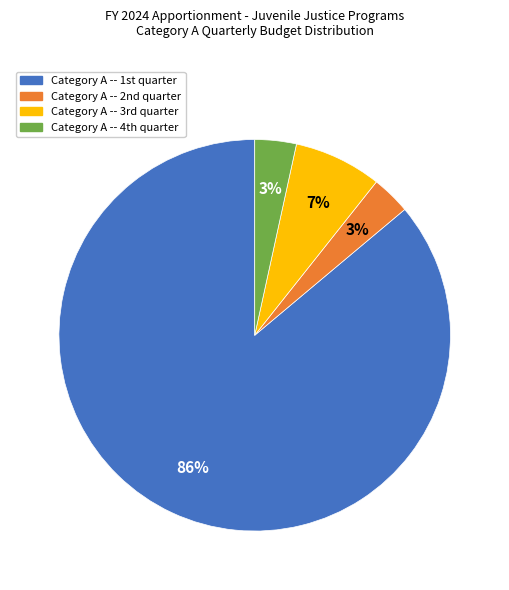

To the nearest percent, what is the average slice percentage?

25%